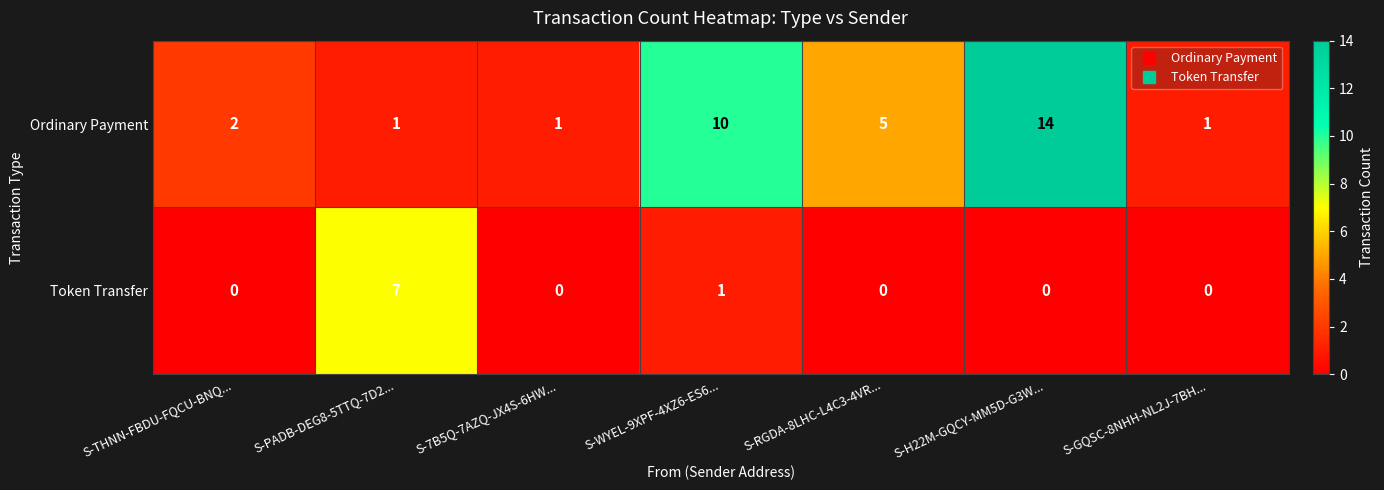

Reading left to right, list all the values displayed in this chart.

Ordinary Payment: S-THNN-FBDU-FQCU-BNQ...=2	S-PADB-DEG8-5TTQ-7D2...=1	S-7B5Q-7AZQ-JX4S-6HW...=1	S-WYEL-9XPF-4XZ6-ES6...=10	S-RGDA-8LHC-L4C3-4VR...=5	S-H22M-GQCY-MM5D-G3W...=14	S-GQSC-8NHH-NL2J-7BH...=1
Token Transfer: S-THNN-FBDU-FQCU-BNQ...=0	S-PADB-DEG8-5TTQ-7D2...=7	S-7B5Q-7AZQ-JX4S-6HW...=0	S-WYEL-9XPF-4XZ6-ES6...=1	S-RGDA-8LHC-L4C3-4VR...=0	S-H22M-GQCY-MM5D-G3W...=0	S-GQSC-8NHH-NL2J-7BH...=0